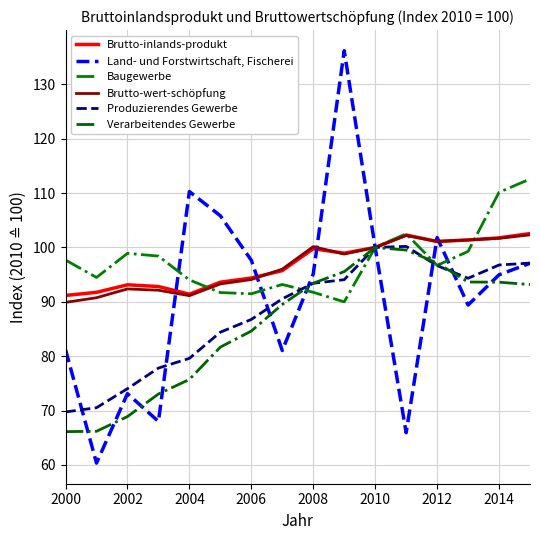

How many distinct data groups are displayed?

6